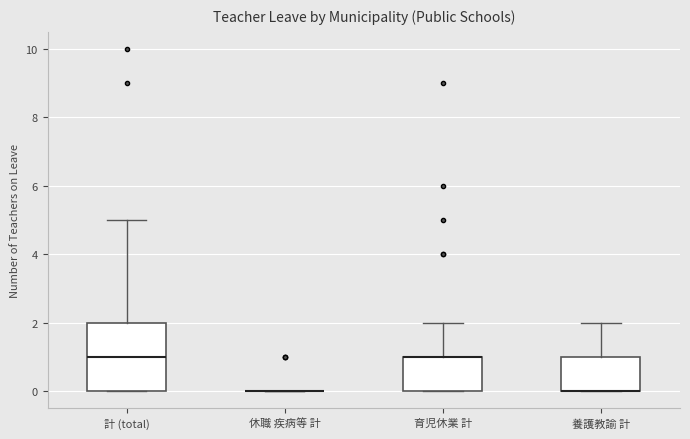

Reading left to right, transcribe this box plot: for each box, give where its median line is, the range the box spans, and where its two whiskers end, as read against the y-axis. The values are not printed on the chart, so give them approximately, as read against the axis.

計 (total): median 1, box 0 to 2, whiskers 0 to 5
休職 疾病等 計: box collapsed to a line at 0, whiskers 0 to 0
育児休業 計: median 1 (drawn on the box's upper edge), box 0 to 1, whiskers 0 to 2
養護教諭 計: median 0 (drawn on the box's lower edge), box 0 to 1, whiskers 0 to 2